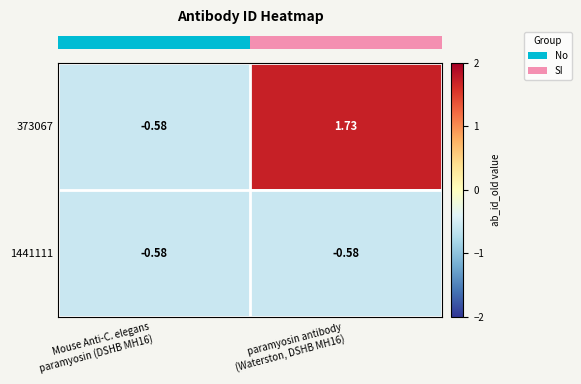

Which series has the largest range (max minus min)?

373067